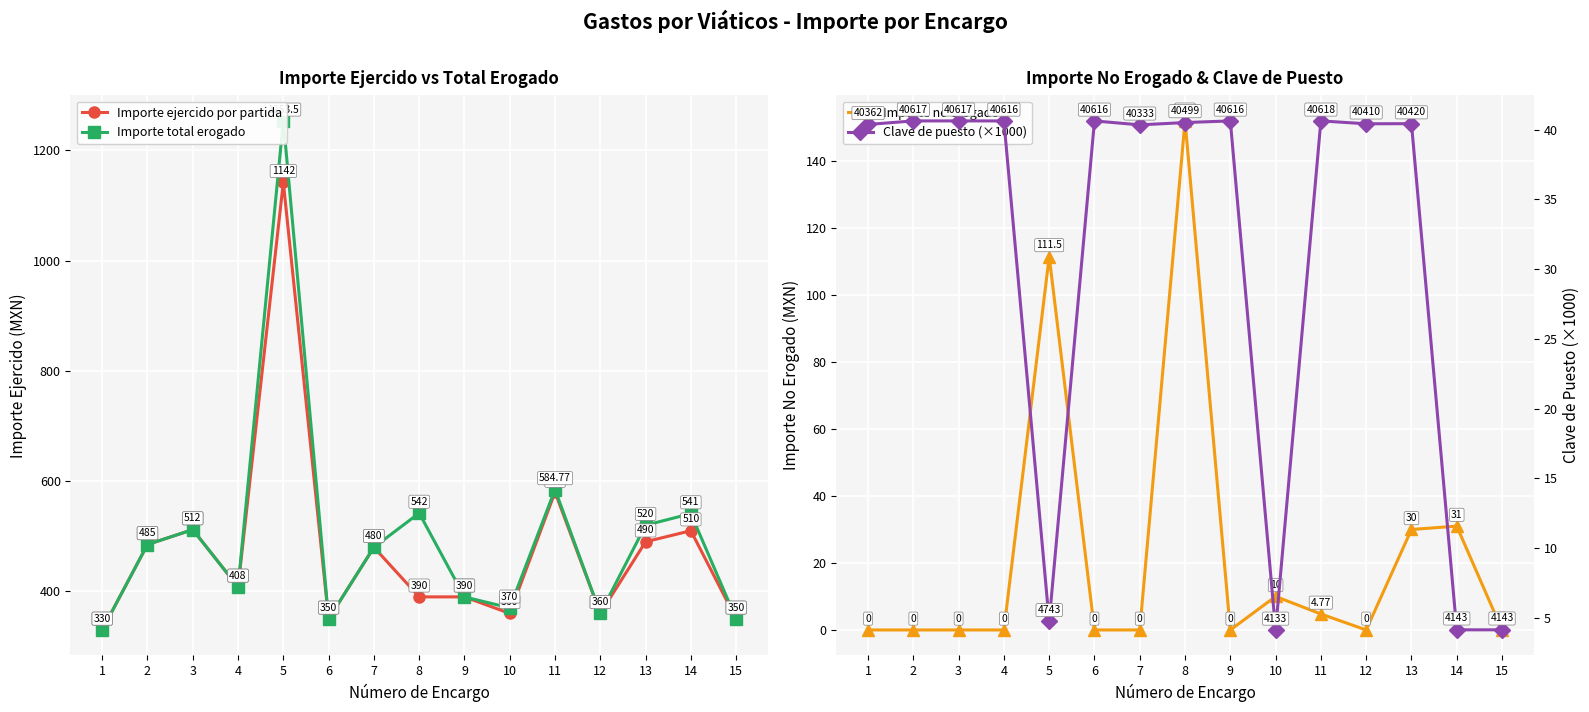

What is the difference between the maximum and minimum values in the Clave de puesto (×1000) series?

36.5